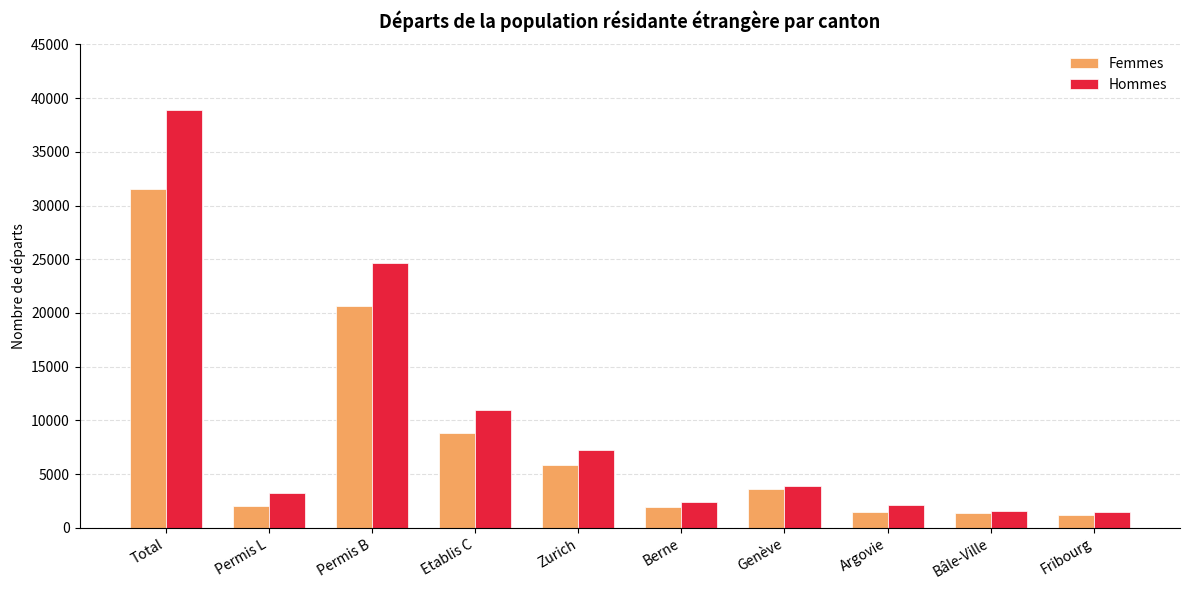

What is the difference between the maximum and minimum values in the Hommes series?

37347